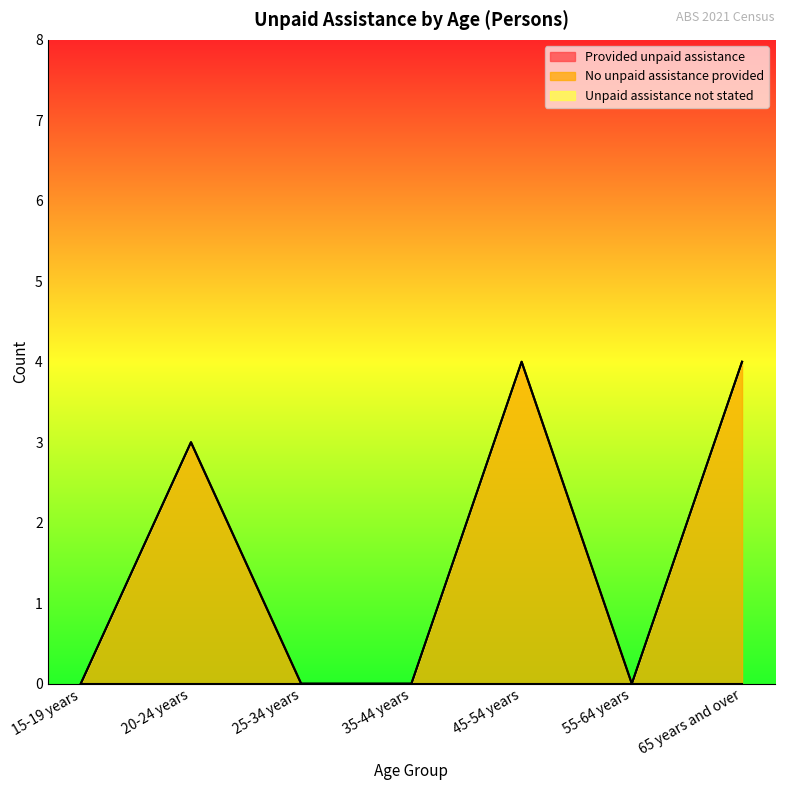

True or false: No unpaid assistance provided has more than 1 points higher than both neighbors.

True